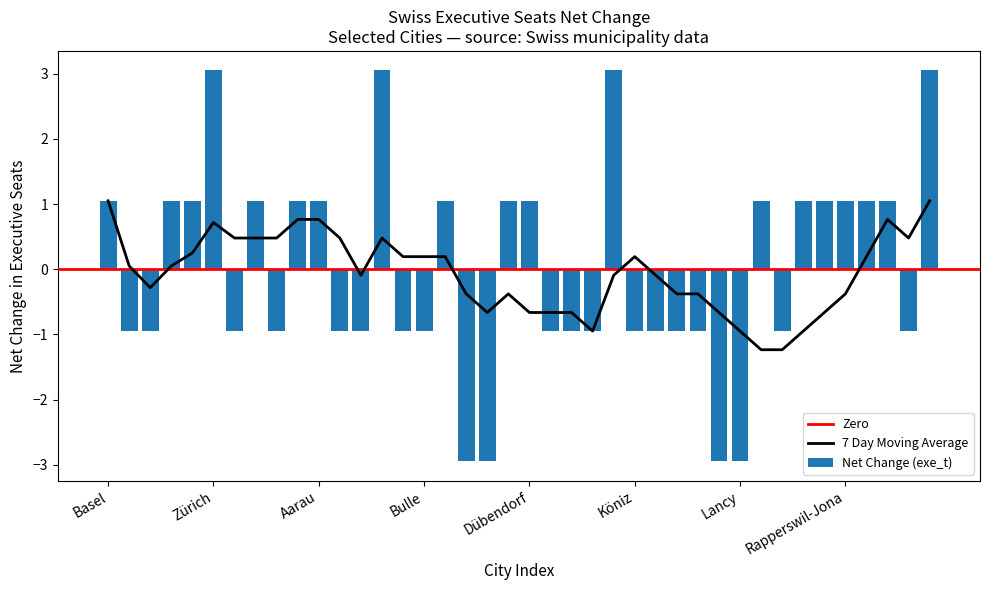

At which category is the sum across all series the highest?

Carouge